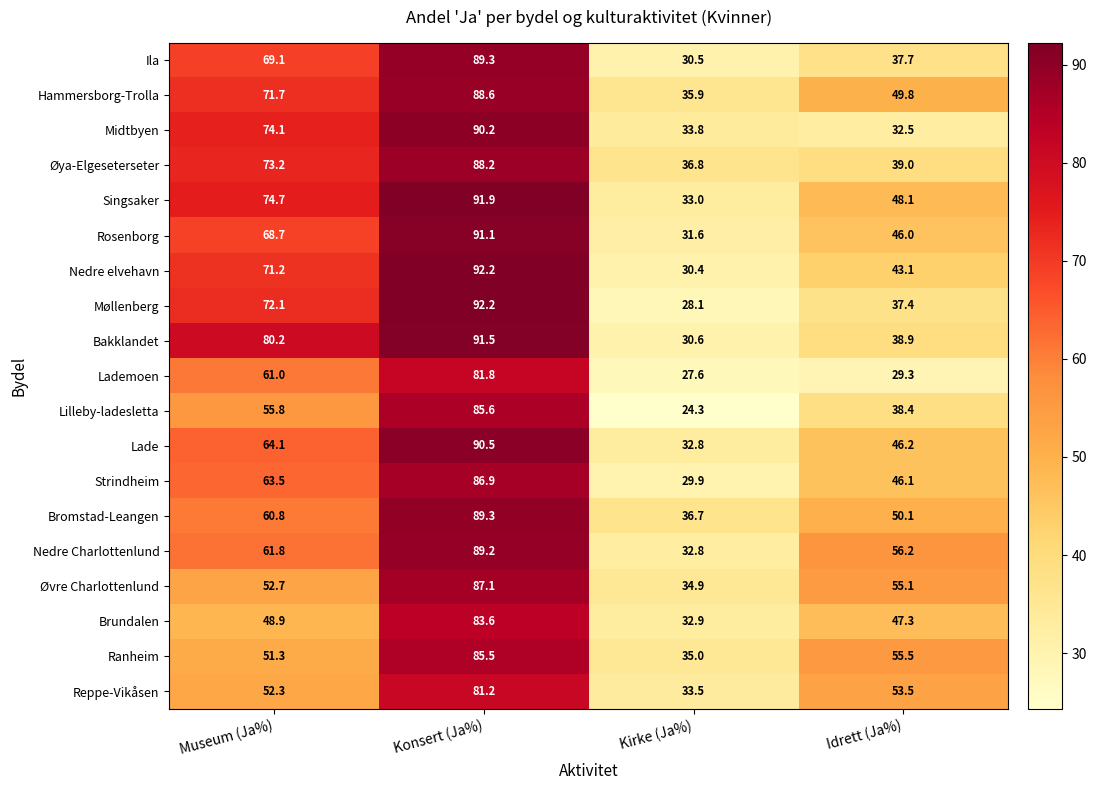

Which series has the widest spread of values?

Møllenberg